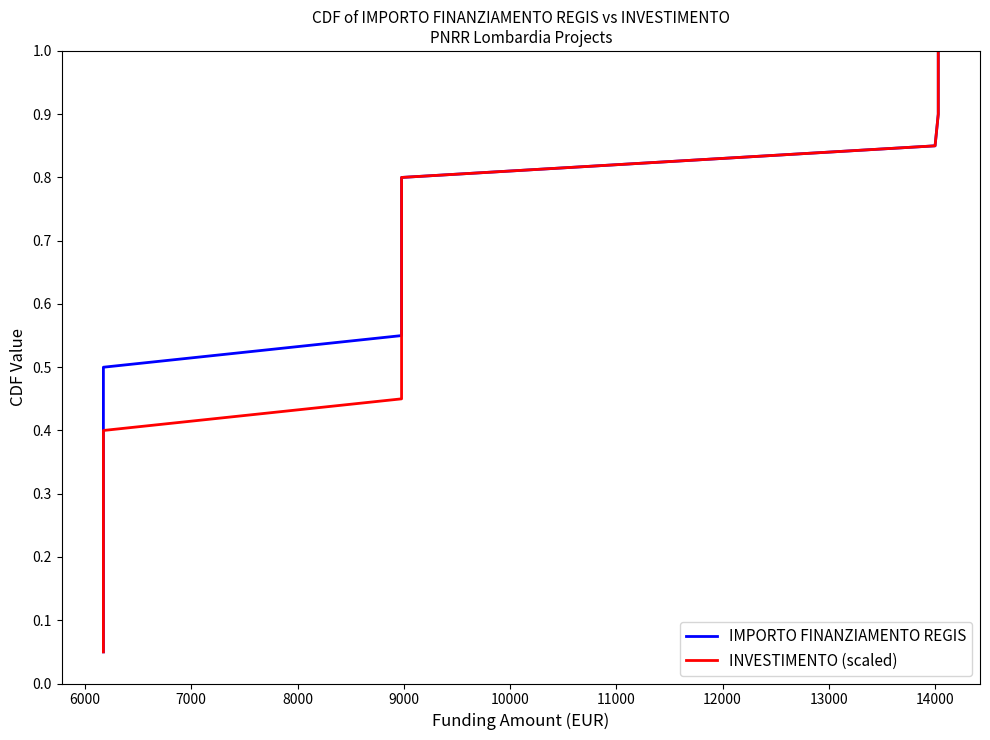

Is this an area chart (filled region under the line)?

No